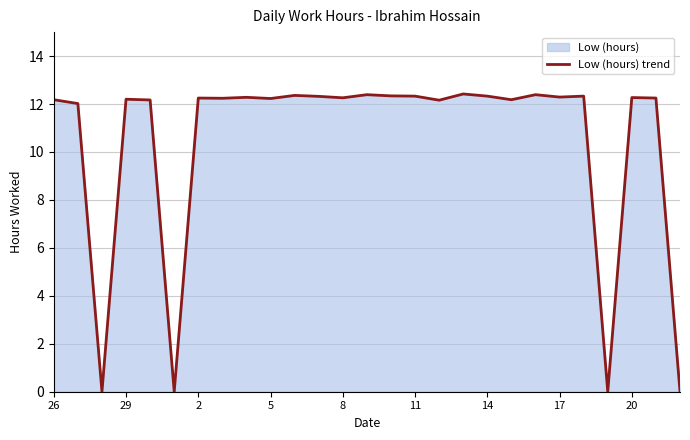

What is the difference between the maximum and minimum values?

12.4